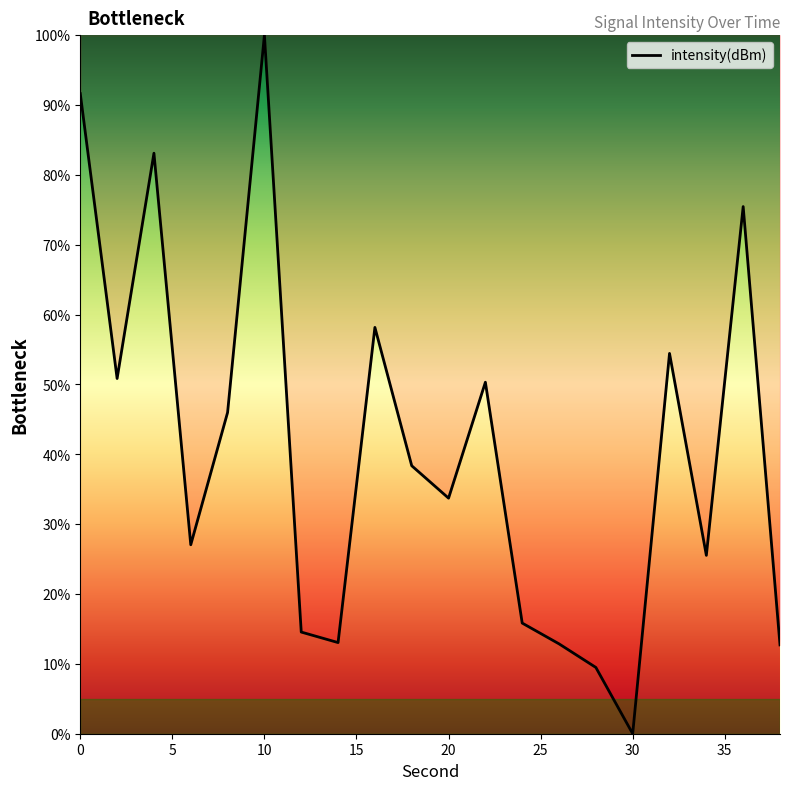

What is the sum of all values?

813.1